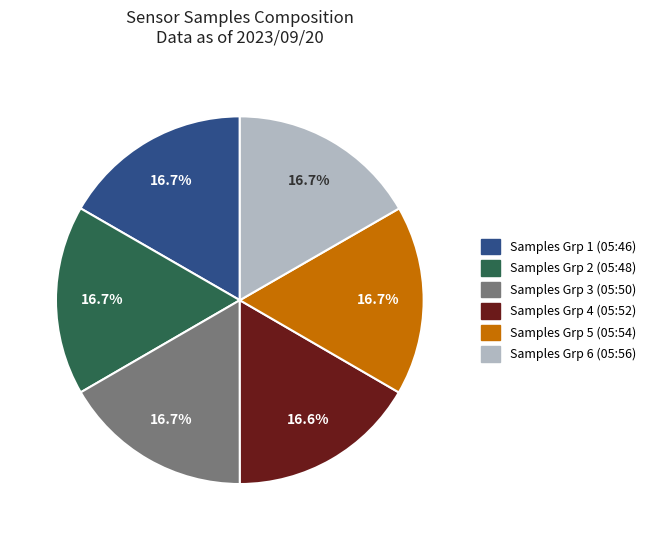

Do Samples Grp 6 (05:56) and Samples Grp 5 (05:54) together represent more than half of the pie?

No